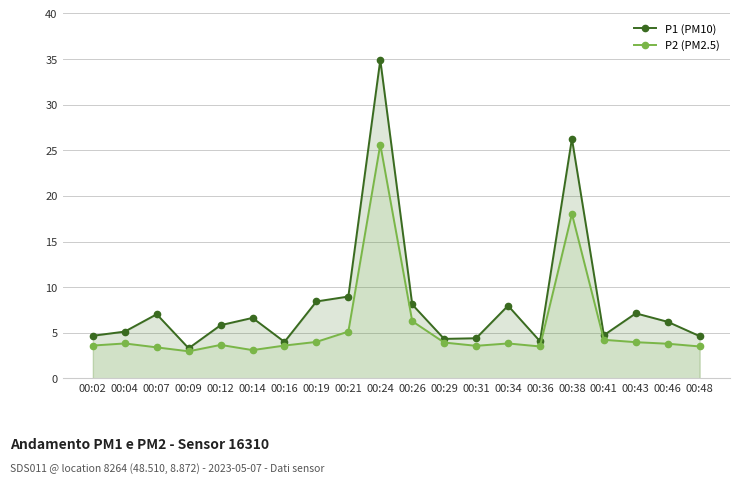

Read the P1 (PM10) value at 00:38.

26.3